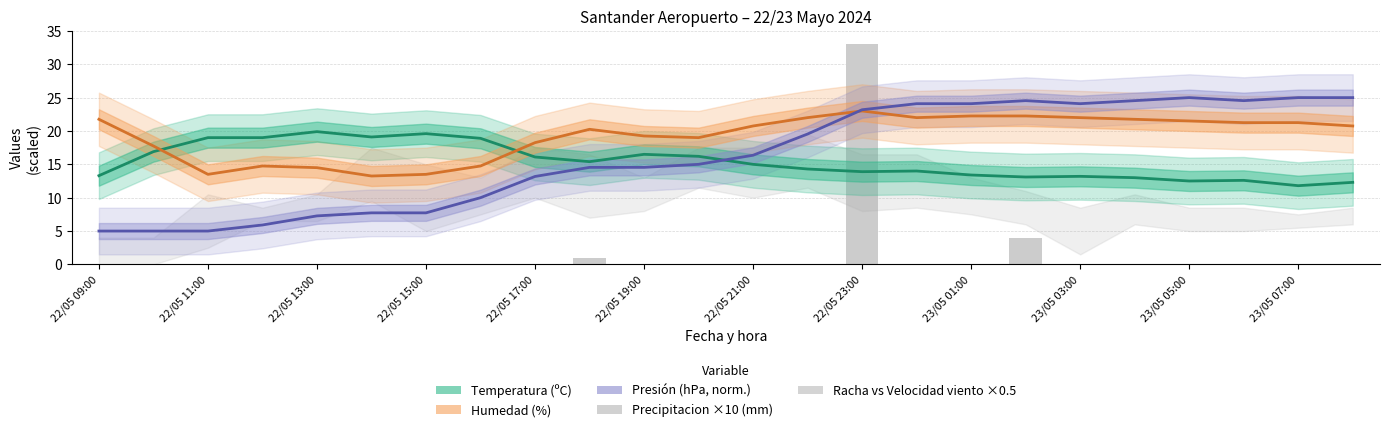

What is the difference between the maximum and minimum values in the Precipitacion (mm) series?

33.0